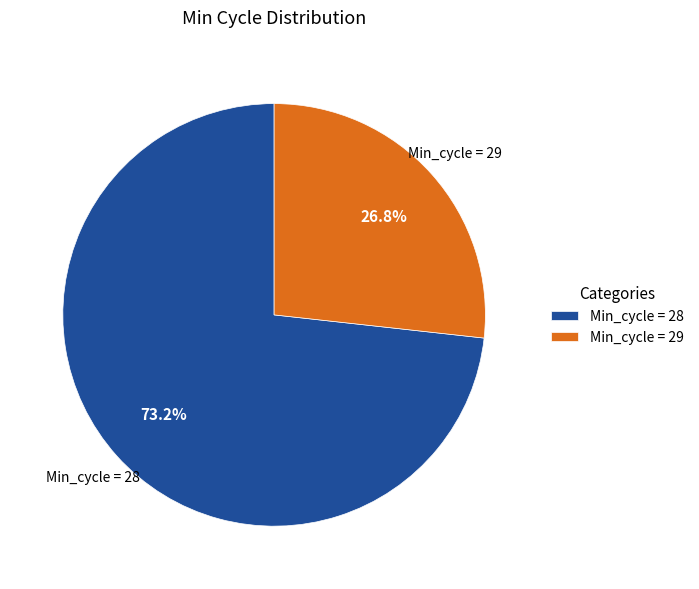

Is there a majority slice in this chart?

Yes